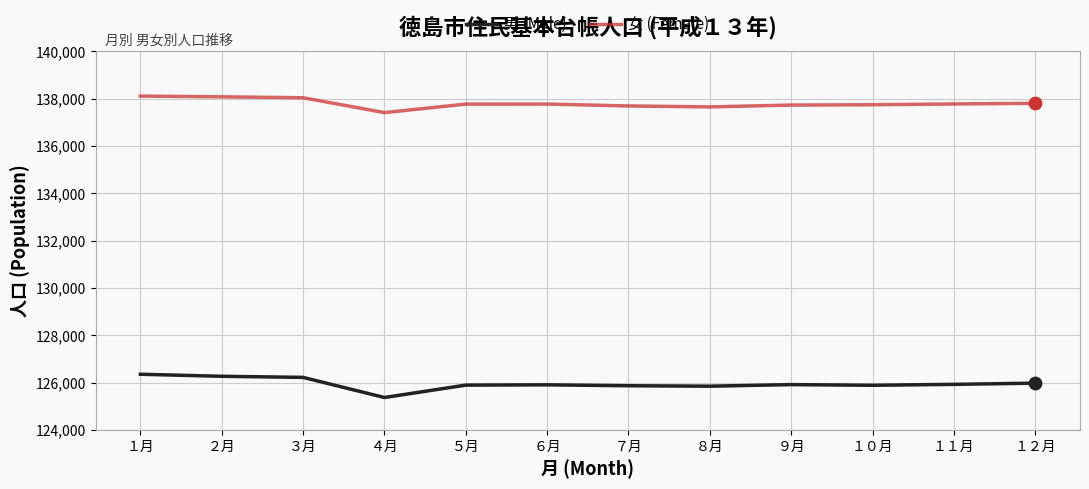

Which series has the largest range (max minus min)?

男 (Male)